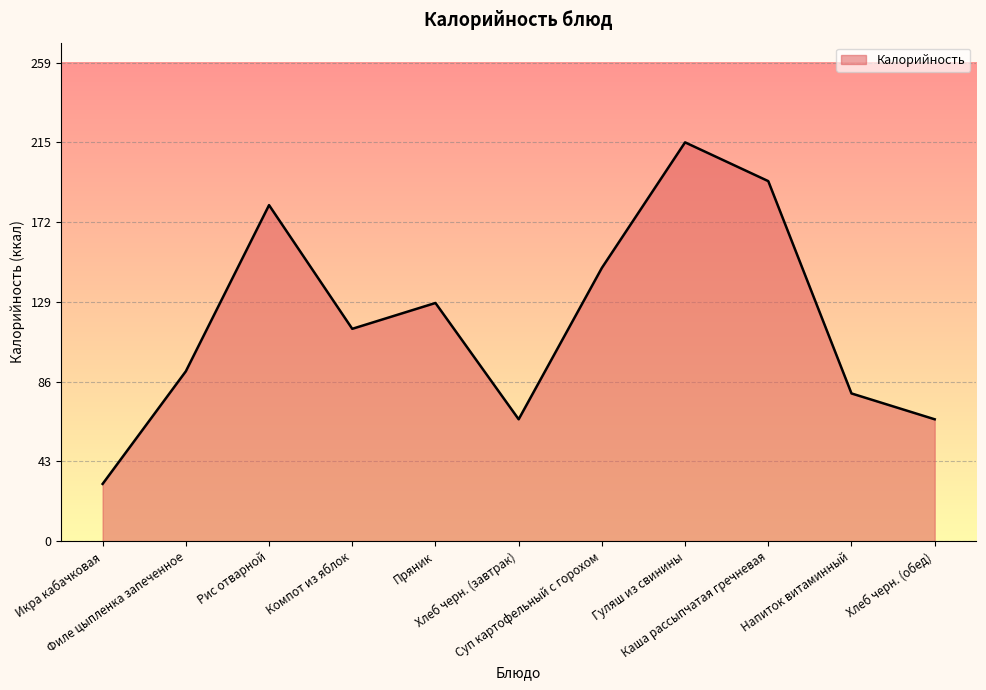

What is the difference between the maximum and minimum values?

185